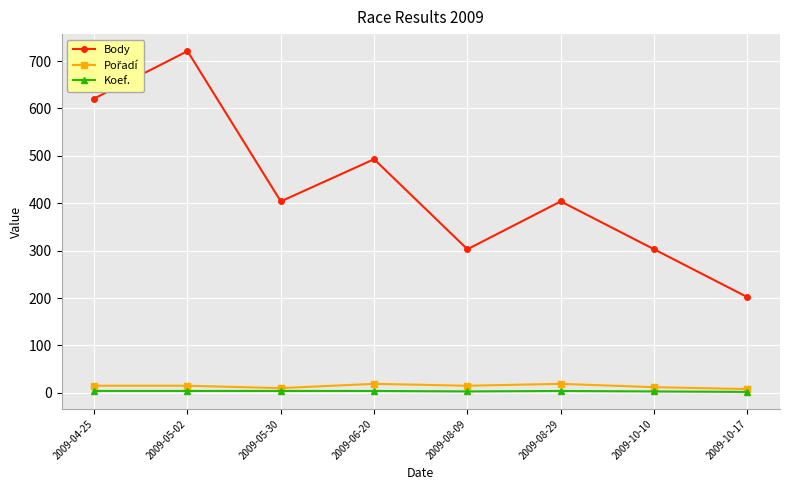

At which category does the chart reach its peak across all series?

2009-05-02